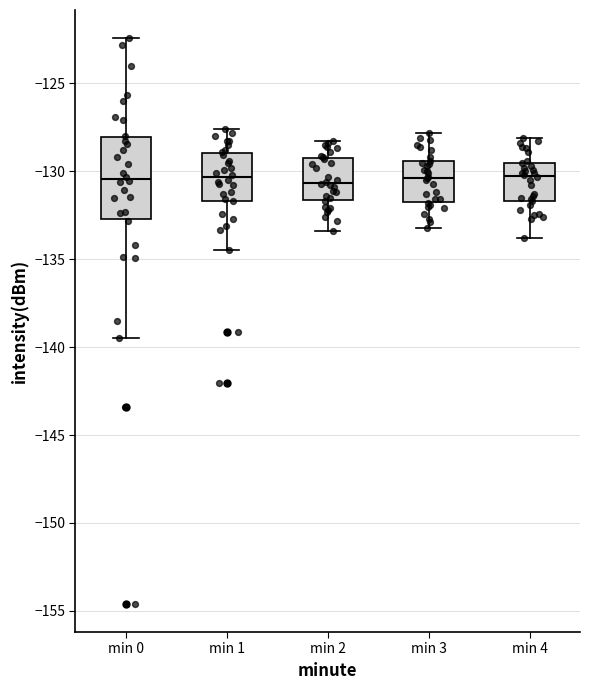

Reading left to right, read every box against the y-axis: the position of its median line, the range the box covers, and the ends of its whiskers. The values are not printed on the chart, so give them approximately, as read against the axis.

min 0: median -130.5, box -132.5 to -128.0, whiskers -139.5 to -122.5
min 1: median -130.5, box -131.5 to -129.0, whiskers -134.5 to -127.5
min 2: median -130.5, box -131.5 to -129.0, whiskers -133.5 to -128.5
min 3: median -130.5, box -131.5 to -129.5, whiskers -133.0 to -128.0
min 4: median -130.0, box -131.5 to -129.5, whiskers -134.0 to -128.0